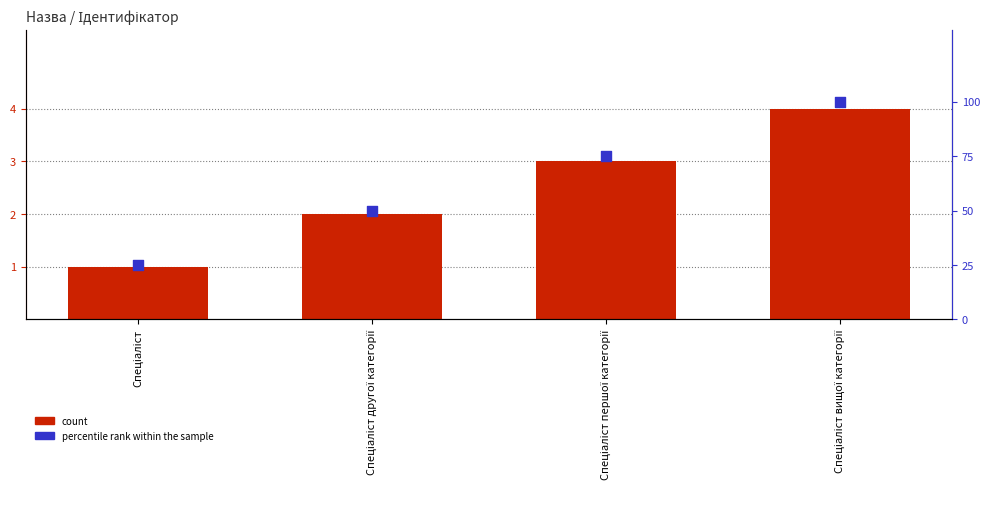

What is the total value across all series at Спеціаліст вищої категорії?

104